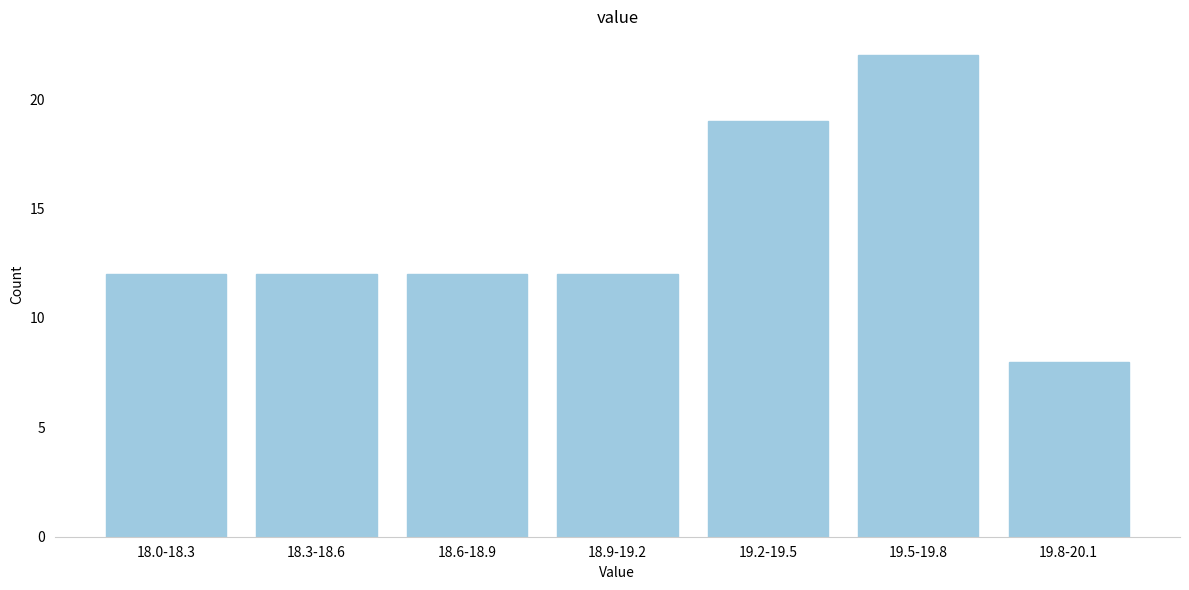

Reading left to right, what are all the values shown in this chart?

12	12	12	12	19	22	8